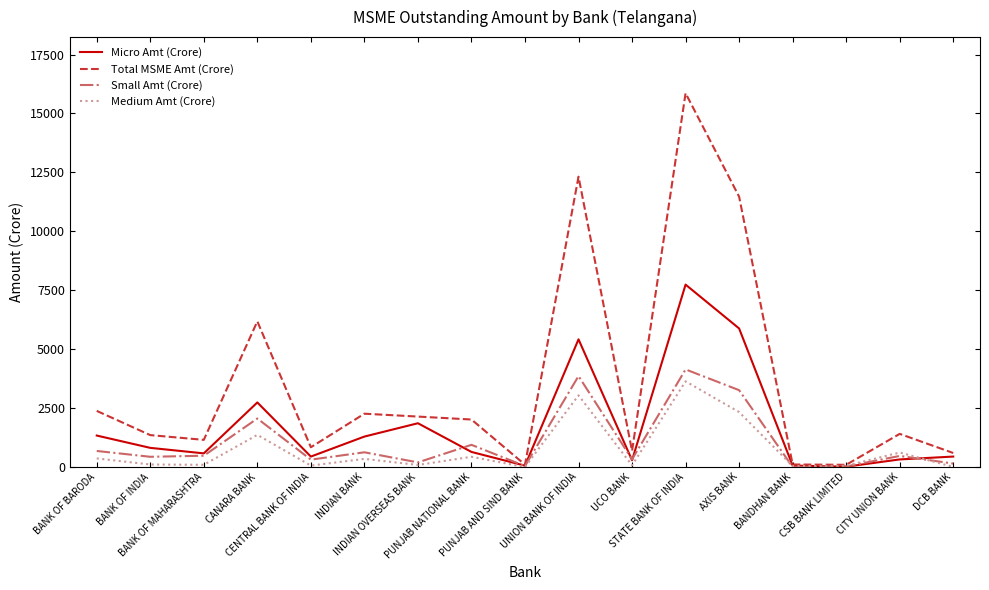

Which series ends up on top after the final intersection of Micro Amt (Crore) and Small Amt (Crore)?

Micro Amt (Crore)